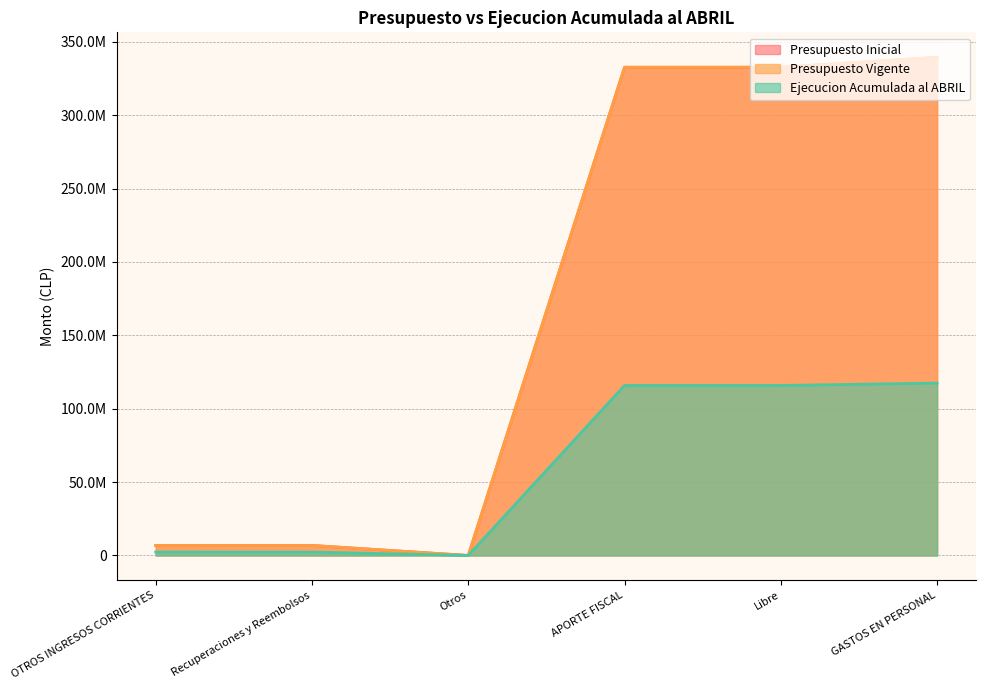

True or false: Presupuesto Inicial has a value of 332669149 at APORTE FISCAL.

True